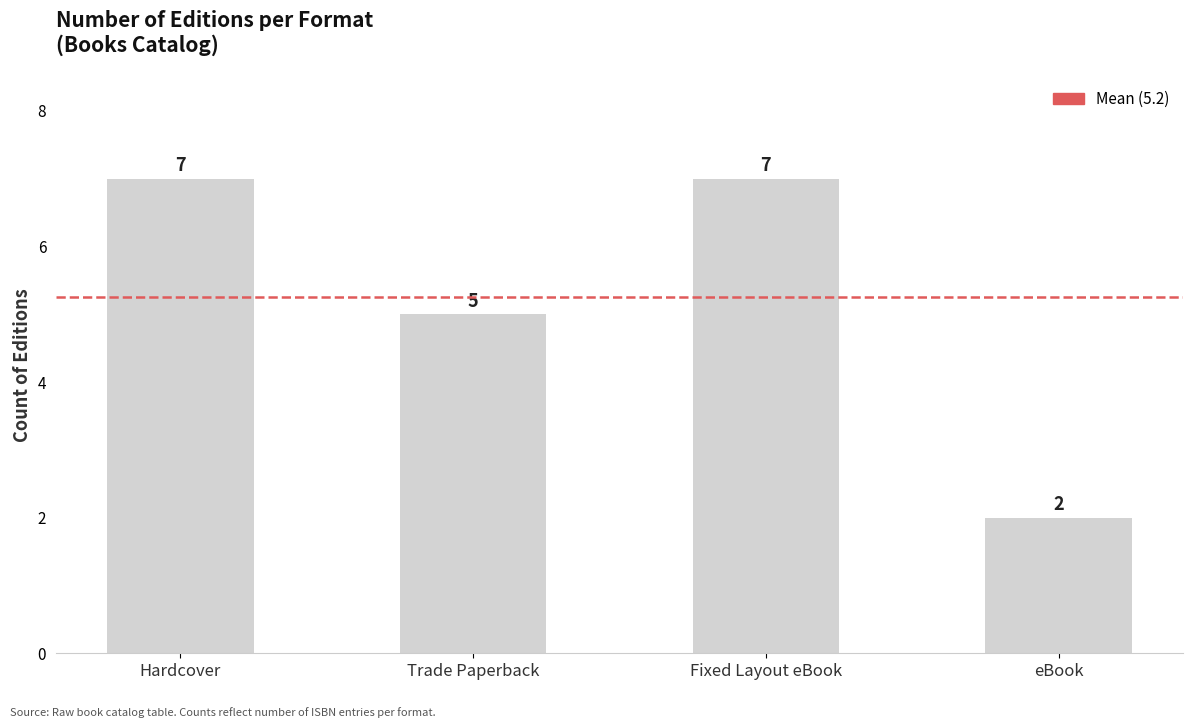

True or false: the data shows 2 at eBook.

True